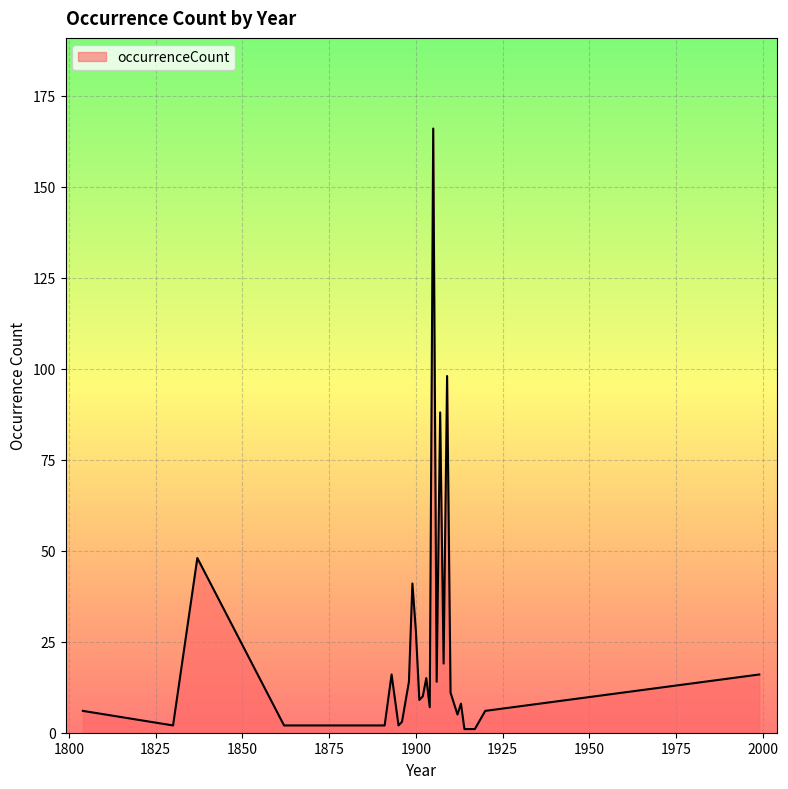

Does the chart have visible grid lines?

Yes